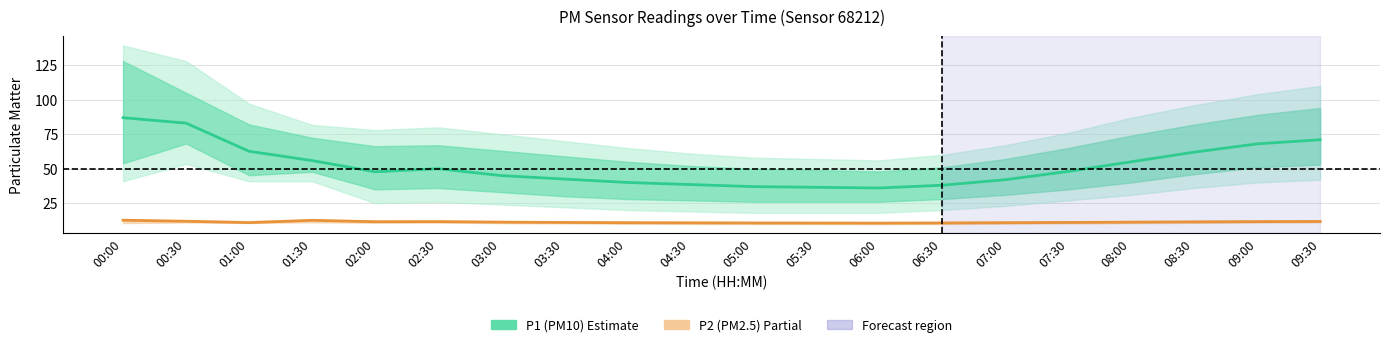

Is the value of P2 (PM2.5) at 07:00 greater than the value of P1 (PM10) at 03:00?

No